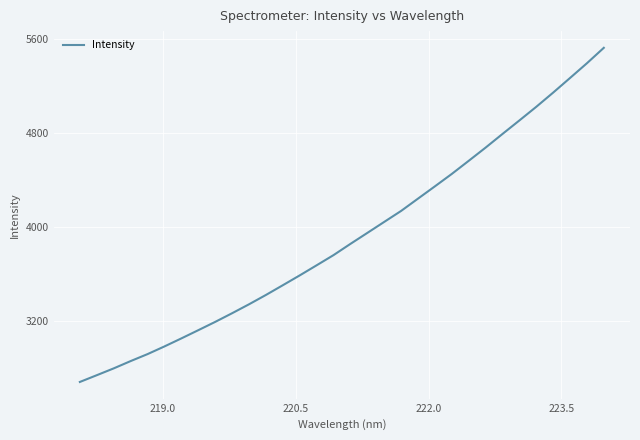

What is the minimum value shown in the chart?

2680.1